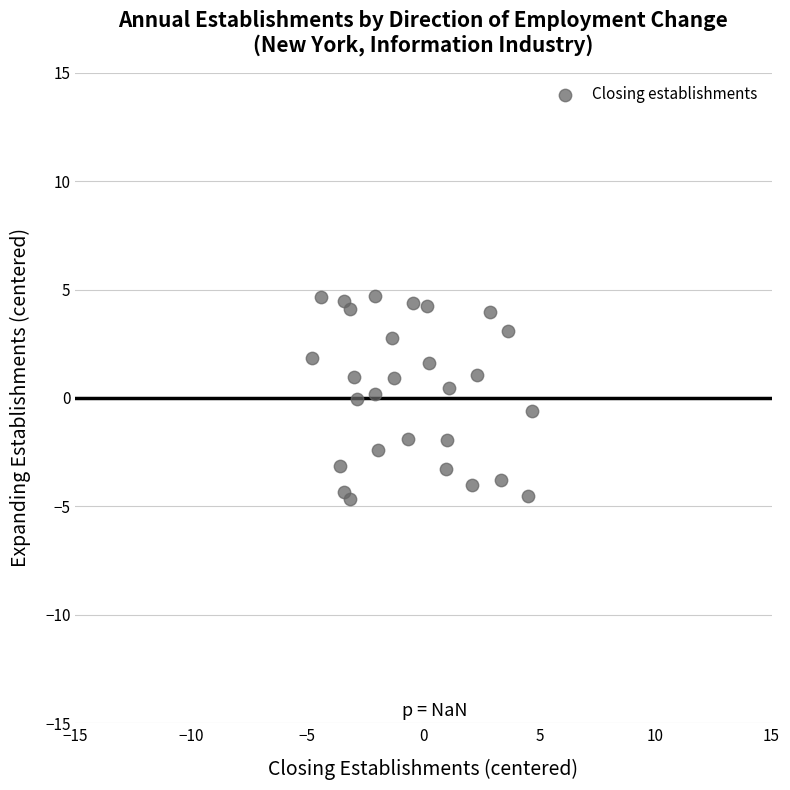

What is the range of X values (max minus min)?

9.5